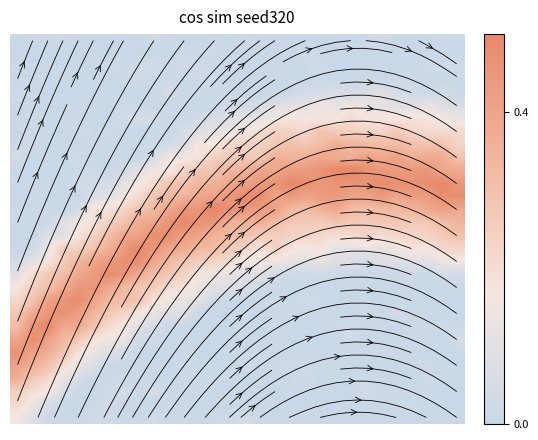

At how many categories does at least one series exceed 0?

30